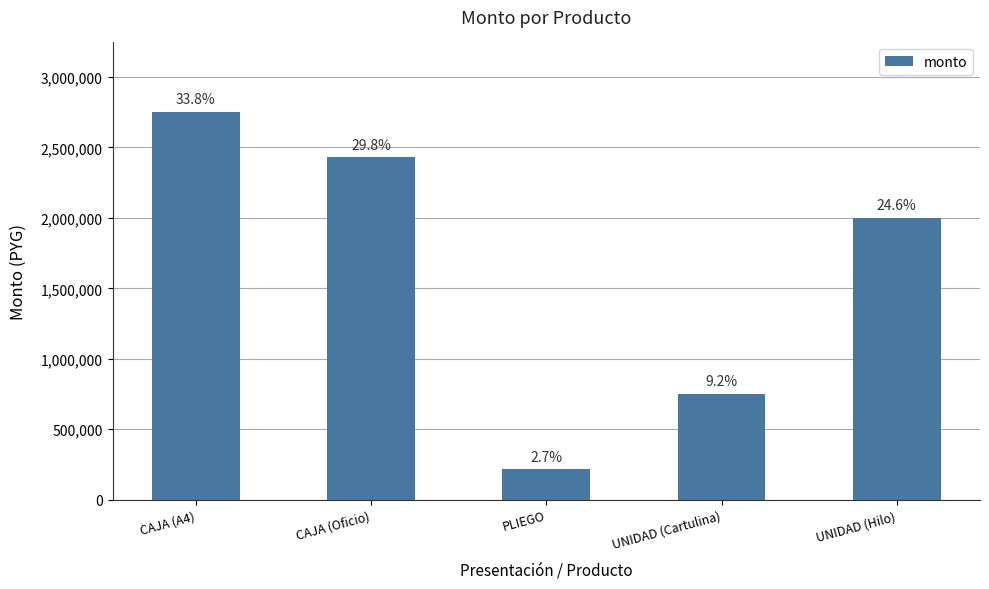

Reading right to left, list all the values displayed in this chart.

UNIDAD (Hilo)=2000000	UNIDAD (Cartulina)=750000	PLIEGO=216000	CAJA (Oficio)=2430000	CAJA (A4)=2750000